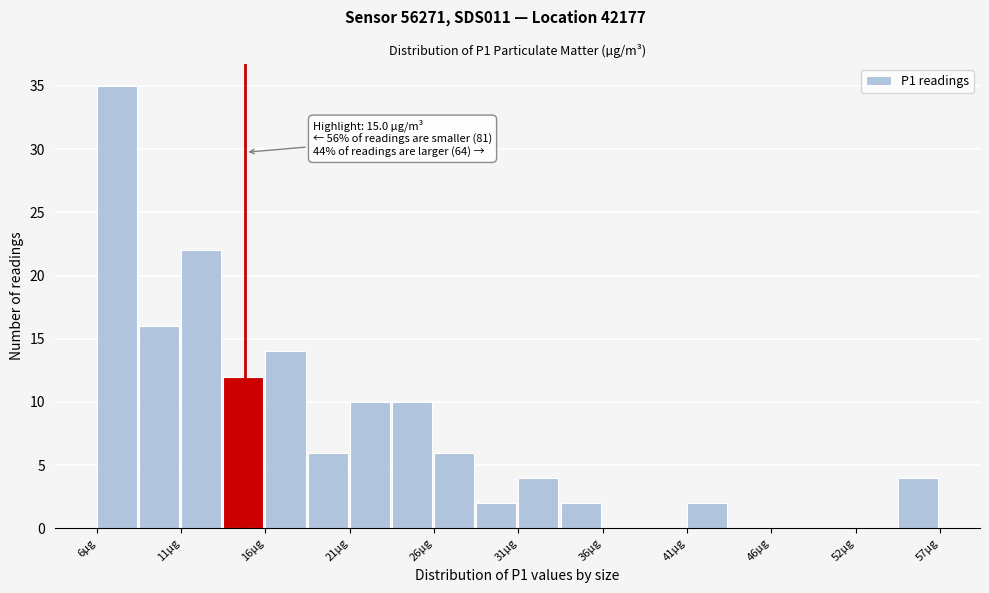

Read against the x-axis, roughly where is the centre of the tallest bar?

7